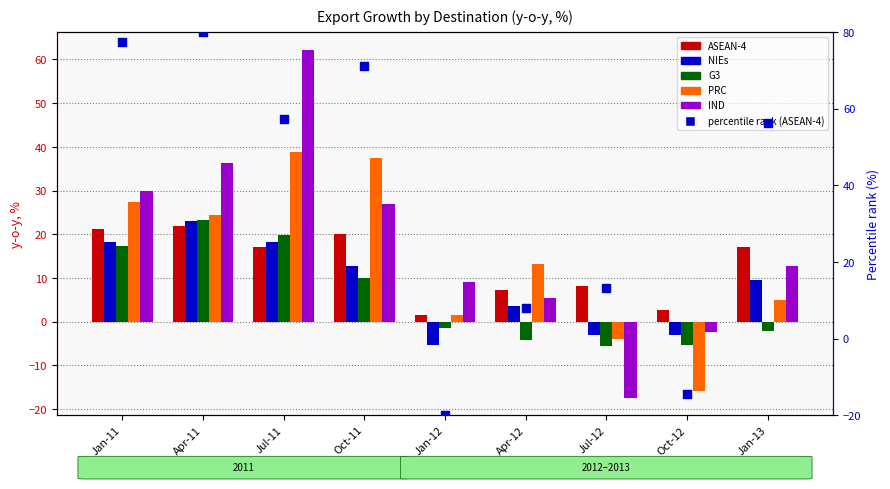

What are all the series names shown in the legend?

ASEAN-4, NIEs, G3, PRC, IND, percentile rank (ASEAN-4)